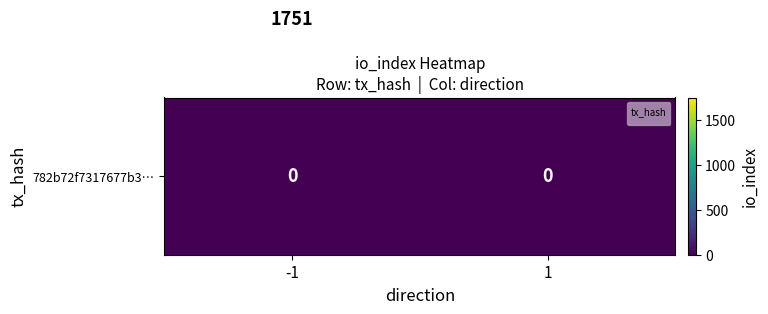

What is the difference between the highest and lowest values at -1?

1751